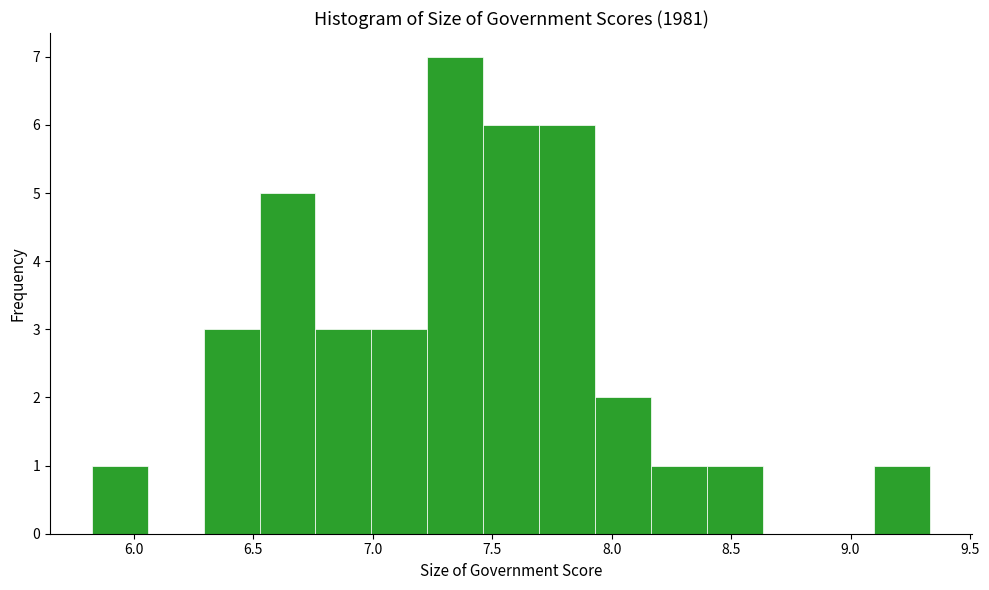

What is the height of the bar covering 7.00 to 7.25 on the x-axis? Neither the bar edges nor the heights are printed on the chart, so give them approximately, as read against the axes.

3